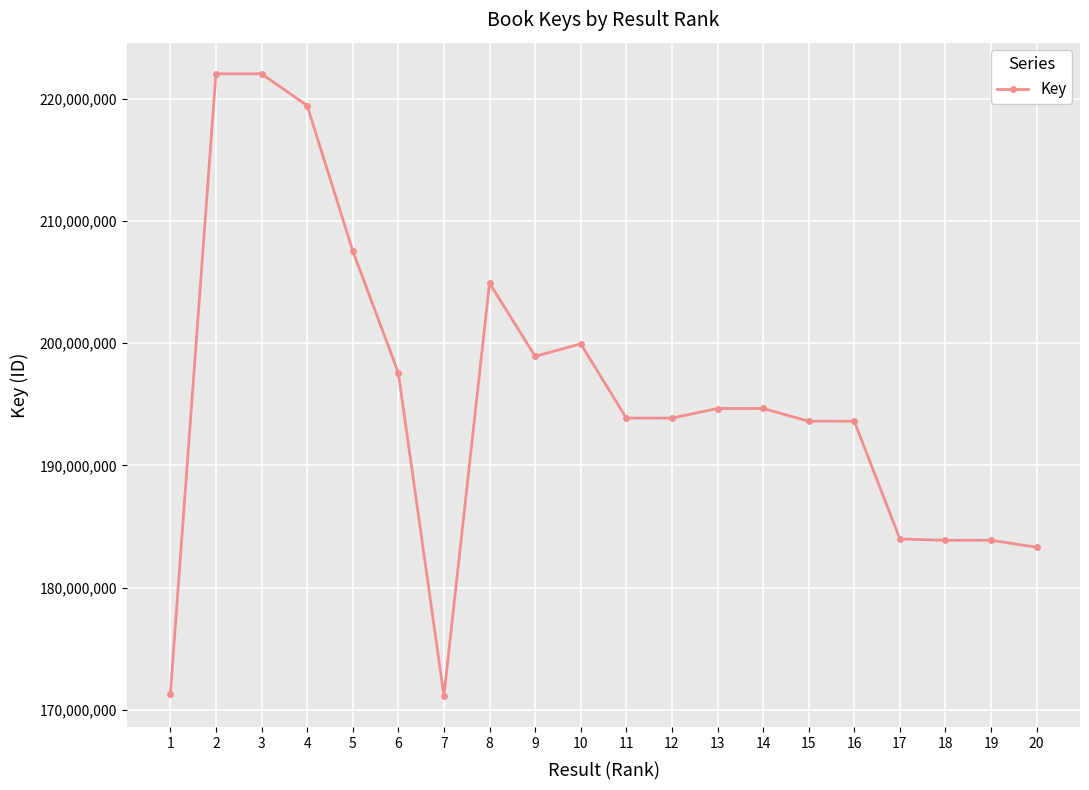

True or false: the data shows 40985416 at 10.

False